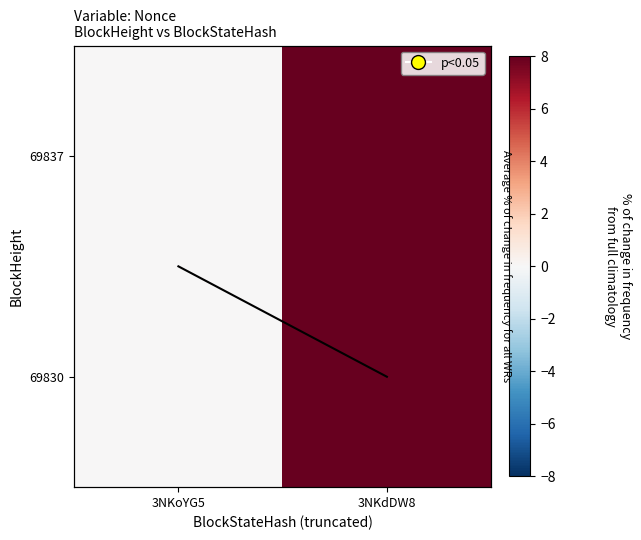

What is the spread (max minus min) of values at 3NKdDW8?

7.0